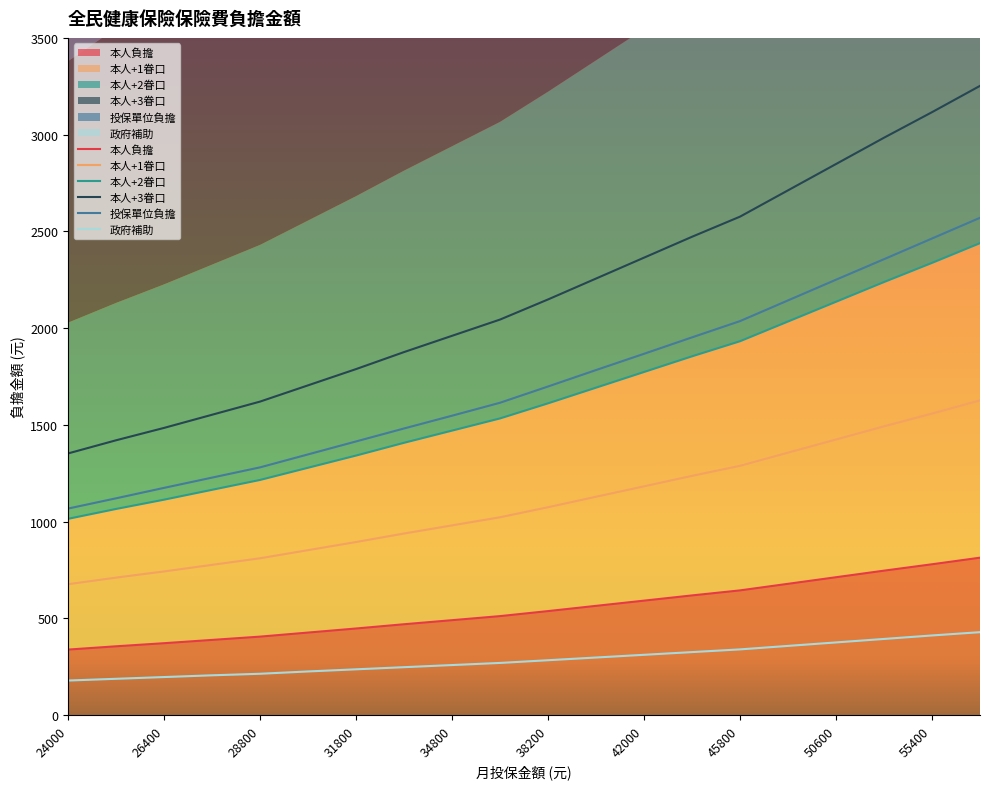

What value does the 本人+3眷口 series have at 13?

2472